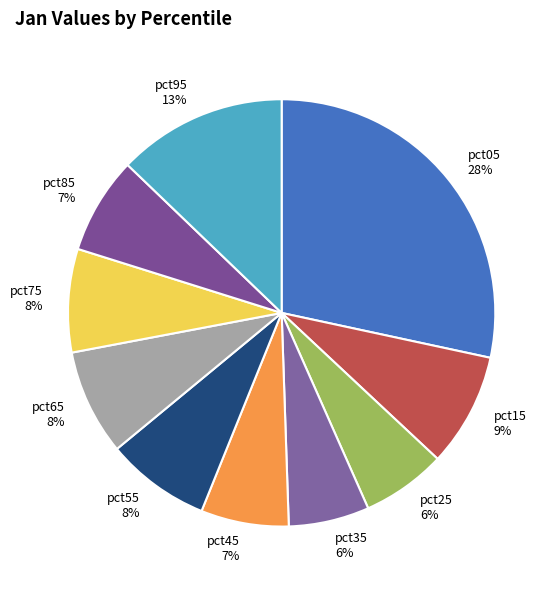

To the nearest percent, what percentage of the pie is pct35?

6%